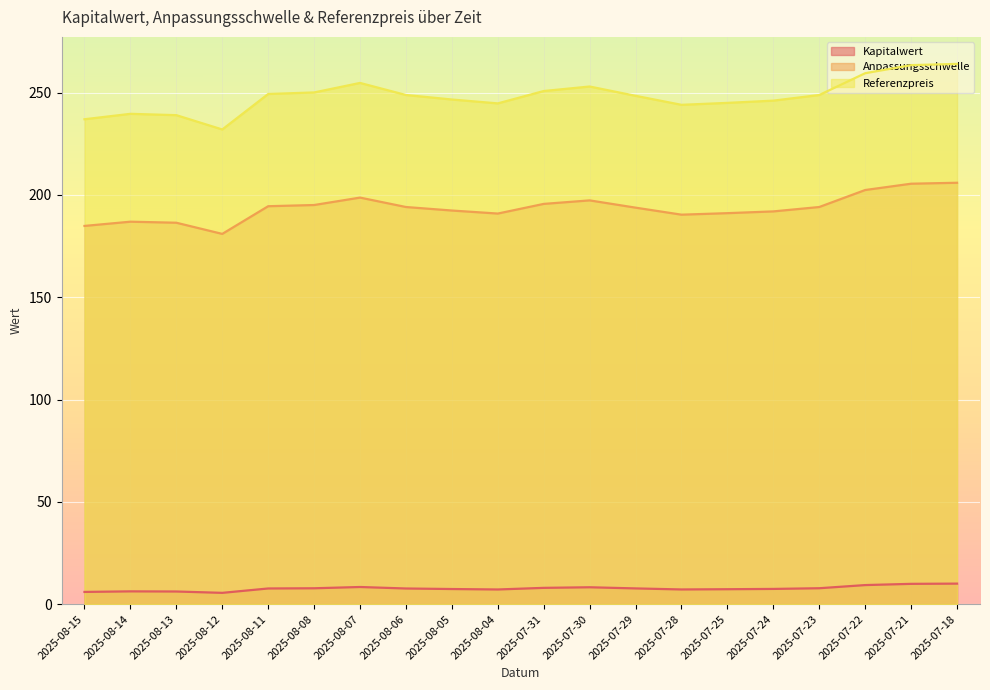

What is the difference between the maximum and second lowest values in the Referenzpreis series?

27.1